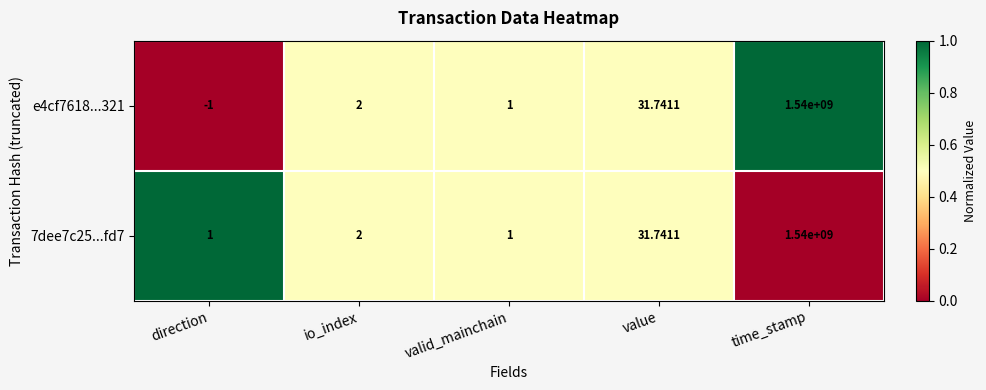

At which category is the sum across all series the highest?

time_stamp